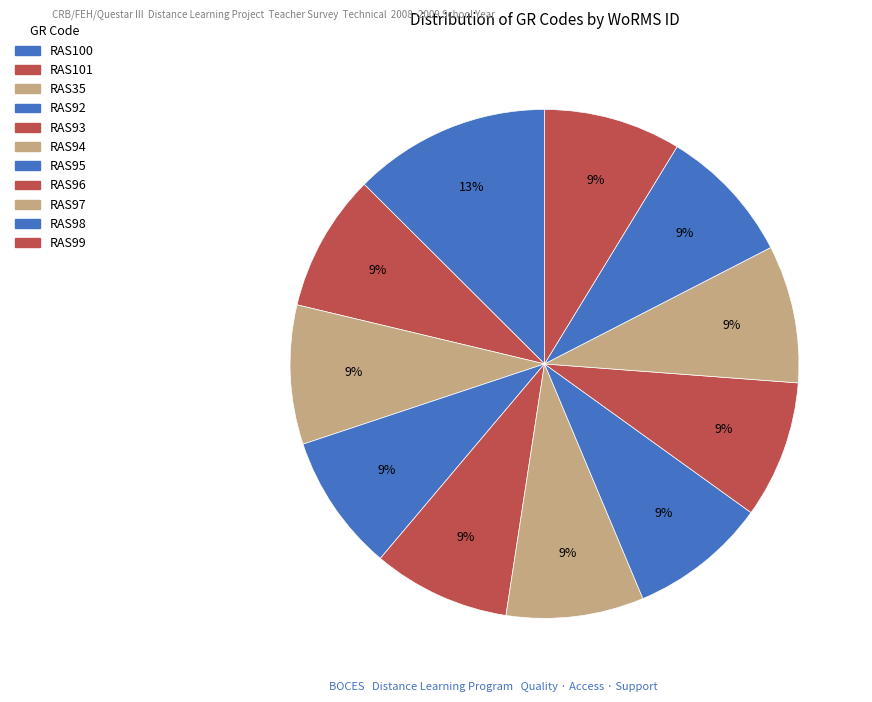

Do RAS95 and RAS92 together represent more than half of the pie?

No